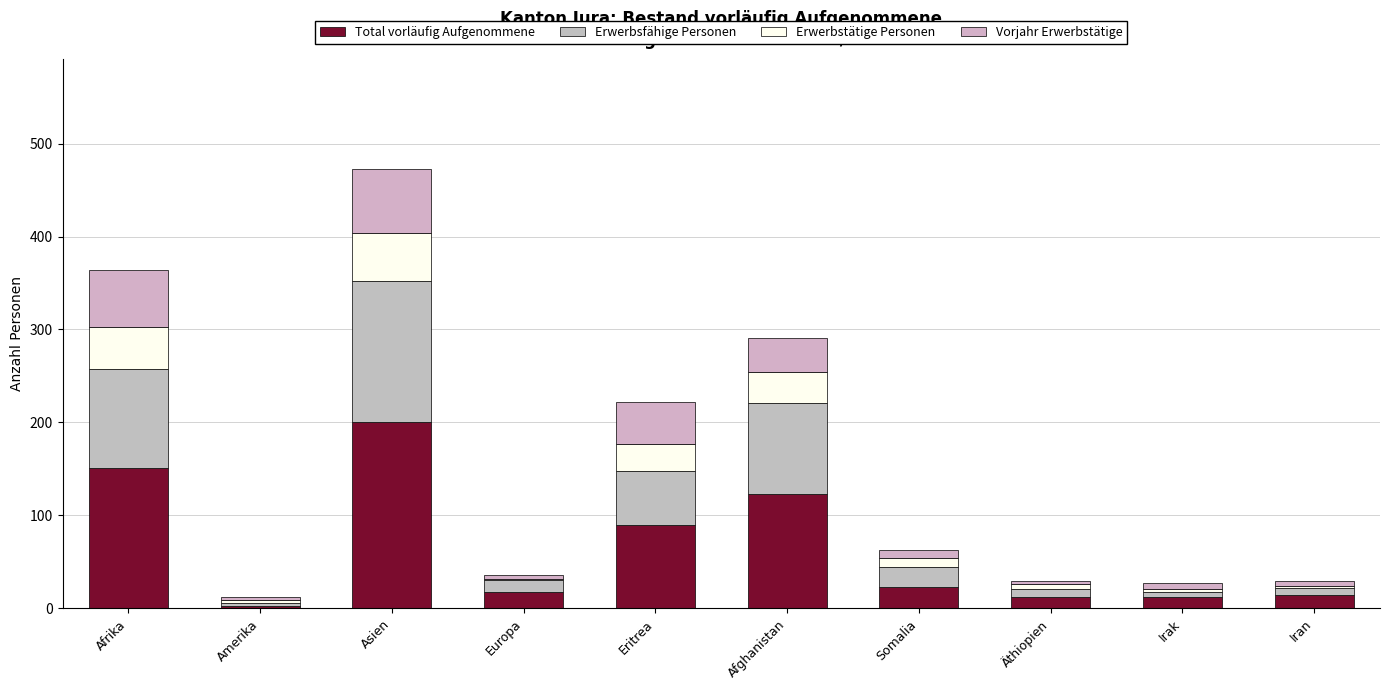

What is the label of the 10th bar from the left?

Iran